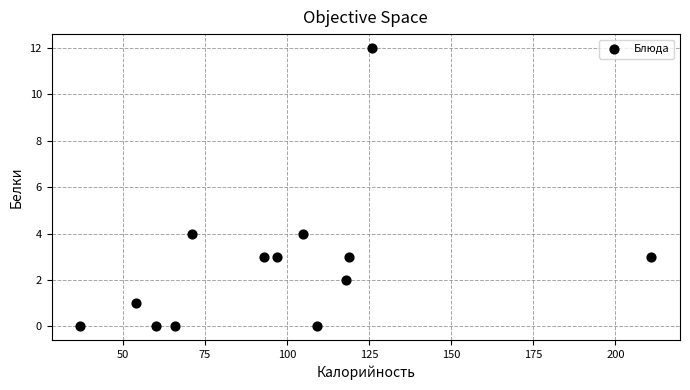

What is the range of Y values (max minus min)?

12